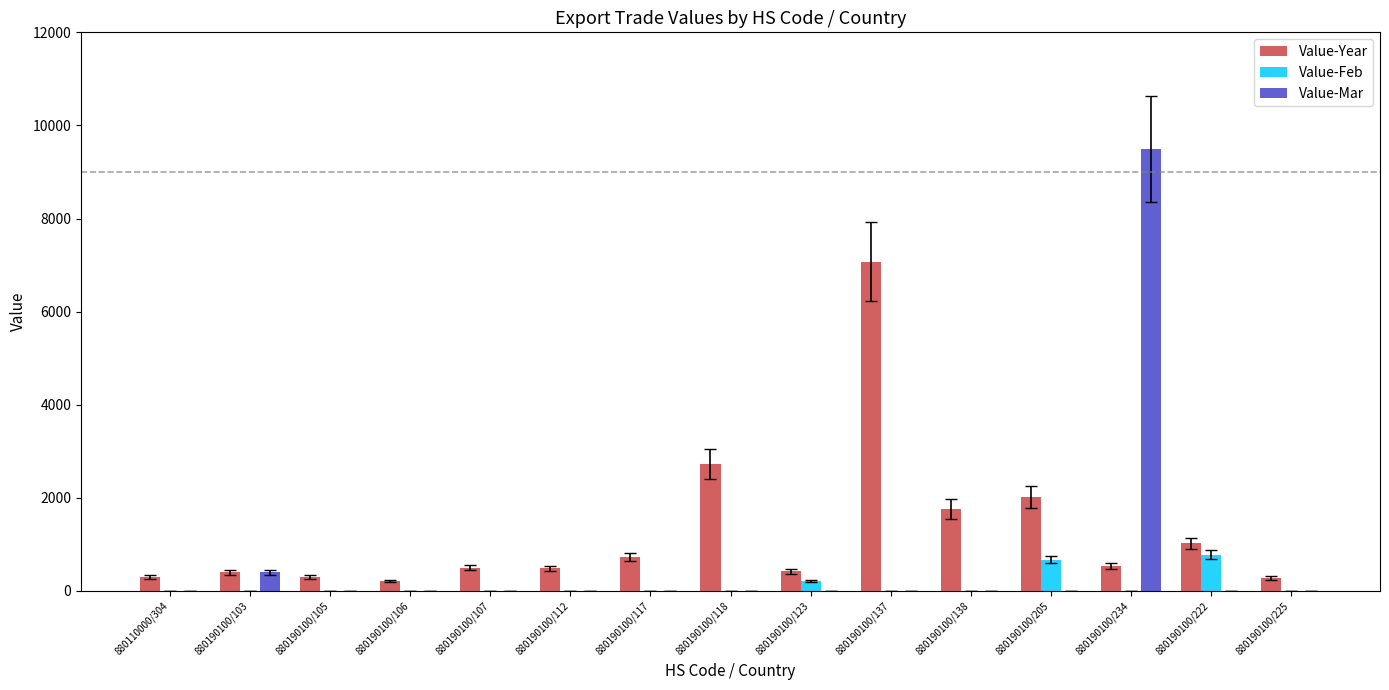

The value of Value-Mar at 880190100/123 is 0. True or false?

True